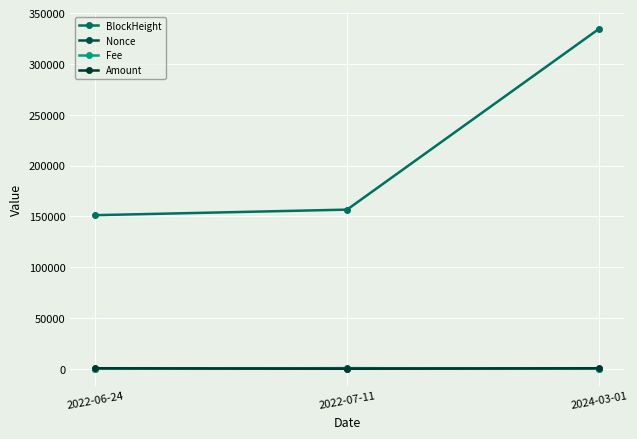

At how many categories does at least one series exceed 49754?

3